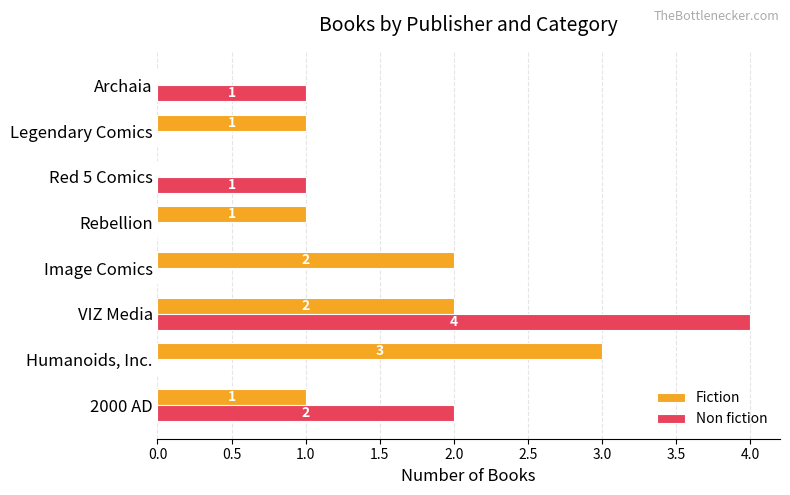

True or false: Fiction has a value of 0 at Archaia.

True